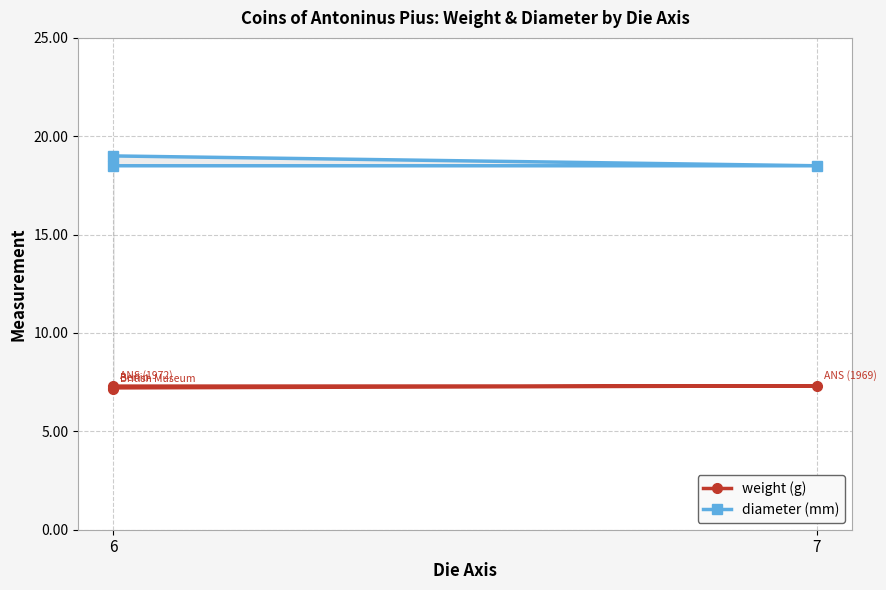

At 7, list the series in order from largest to smallest.

diameter (mm), weight (g)